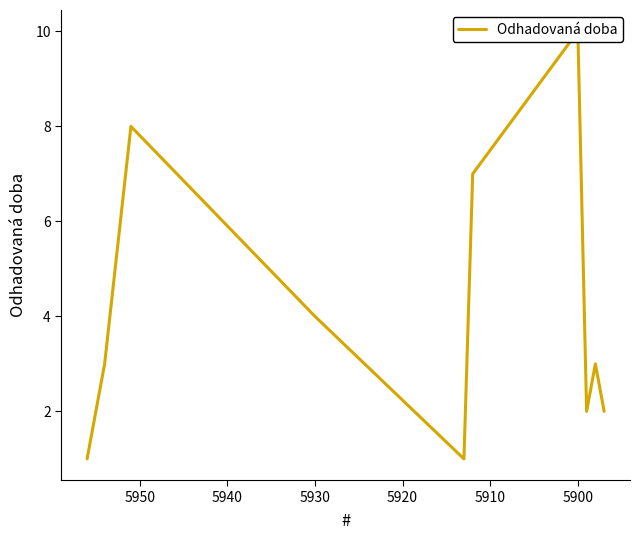

True or false: there are more than 1 points higher than both neighbors.

True